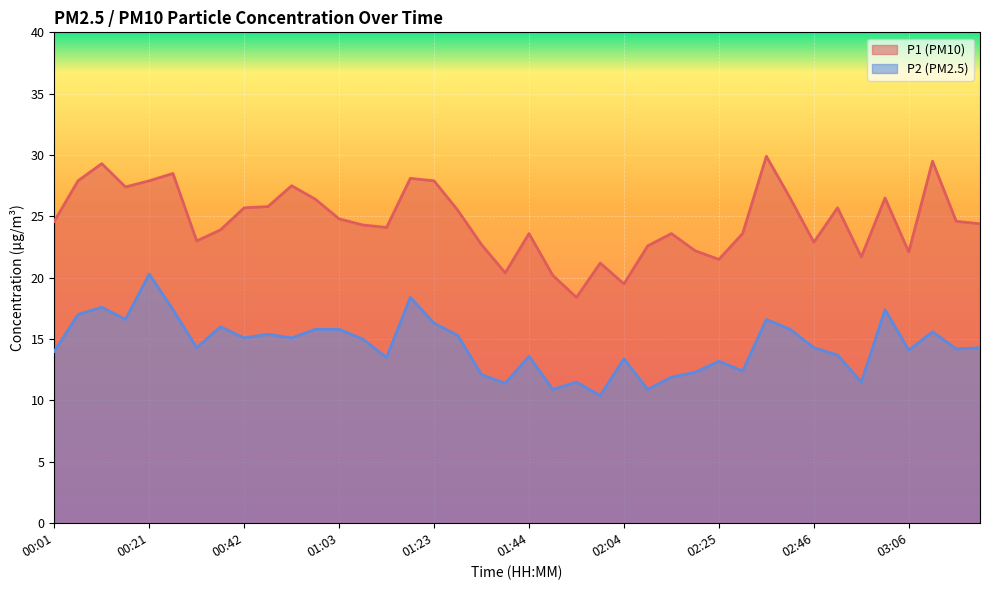

Rank the series by their average value, from lowest to highest.

P2 (PM2.5), P1 (PM10)